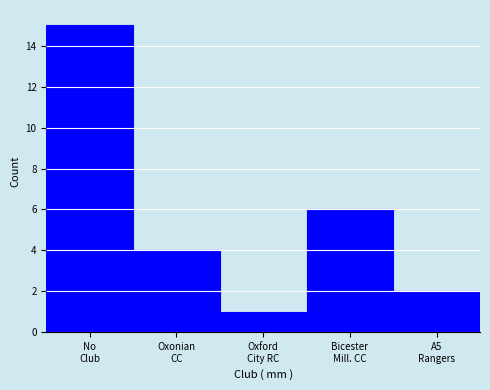

Reading left to right, list all the values displayed in this chart.

15	4	1	6	2